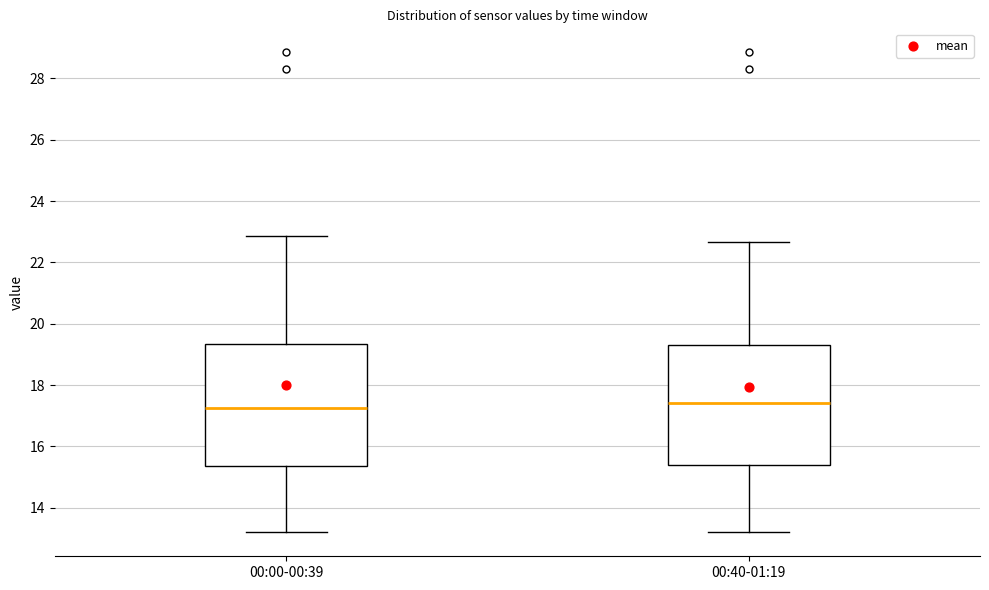

Where is the upper edge of the box for 00:00-00:39 on the y-axis? The values are not printed on the chart, so give them approximately, as read against the axis.

19.4